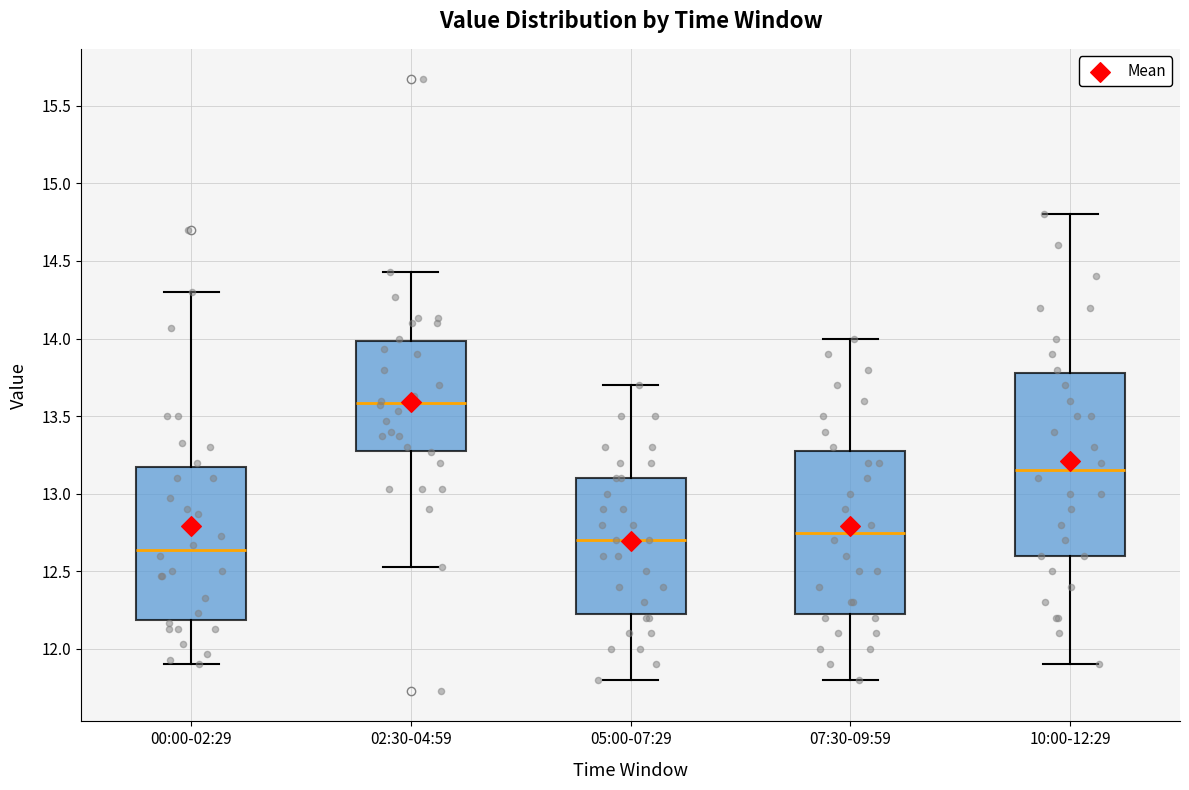

Which box is the tallest, from its lower edge to its upper edge?

10:00-12:29